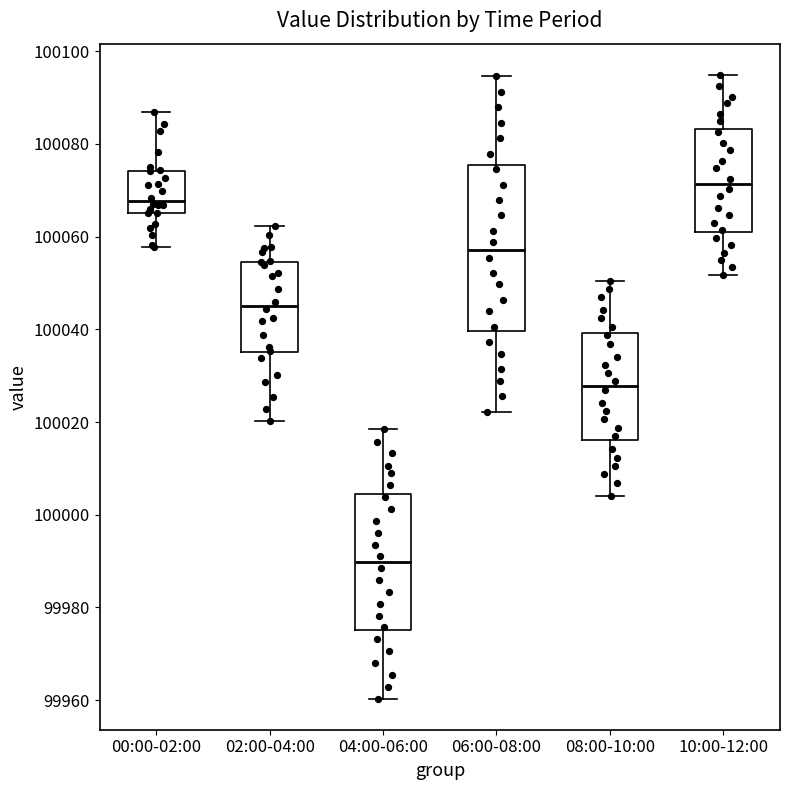

Where is the lower edge of the box for 08:00-10:00 on the y-axis? The values are not printed on the chart, so give them approximately, as read against the axis.

100016